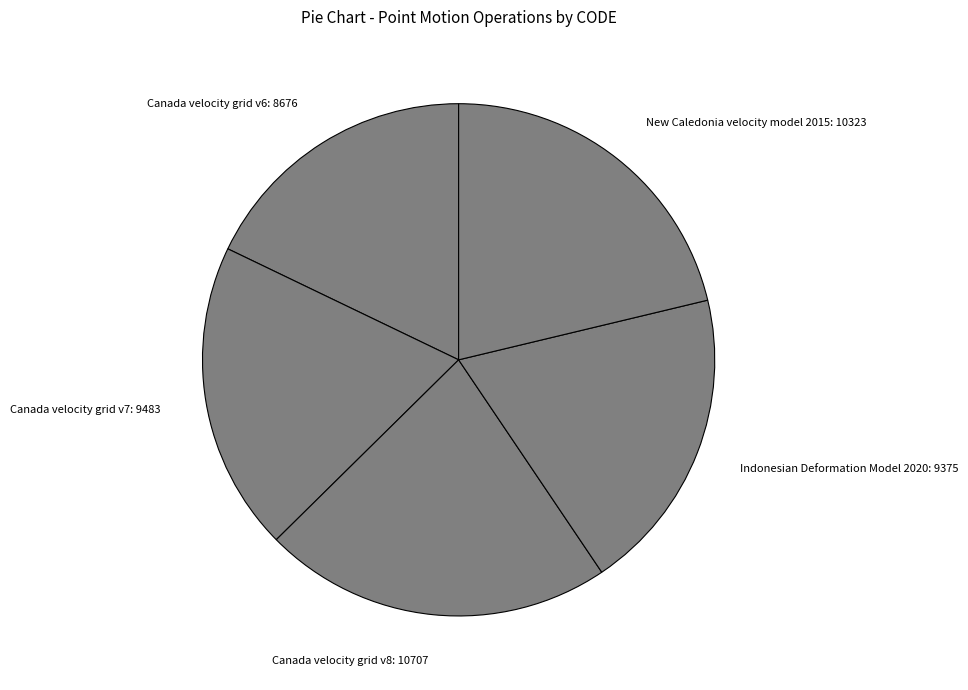

How many slices are in this pie chart?

5